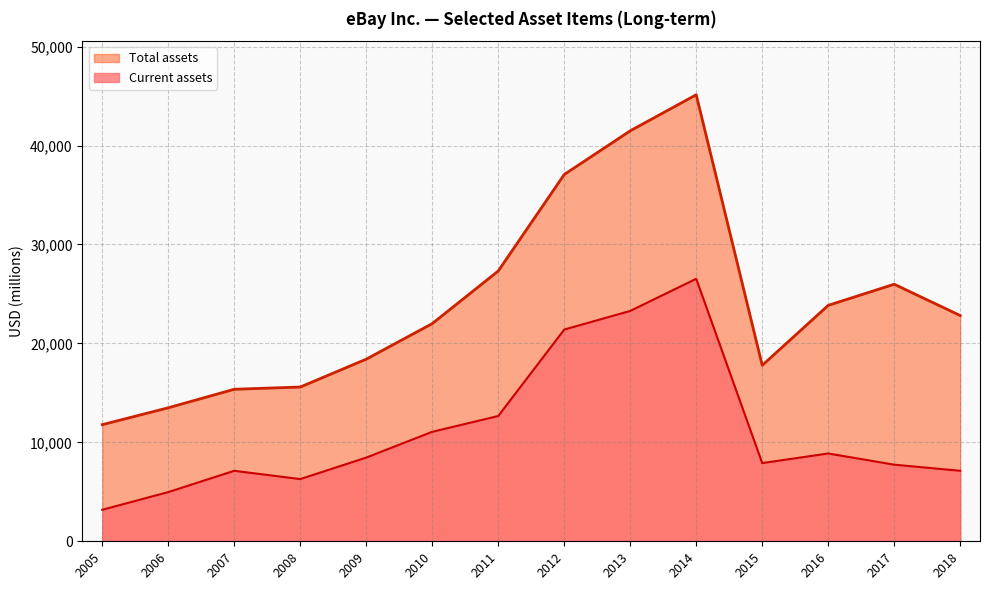

Rank the series by their maximum value, from lowest to highest.

Current assets, Total assets